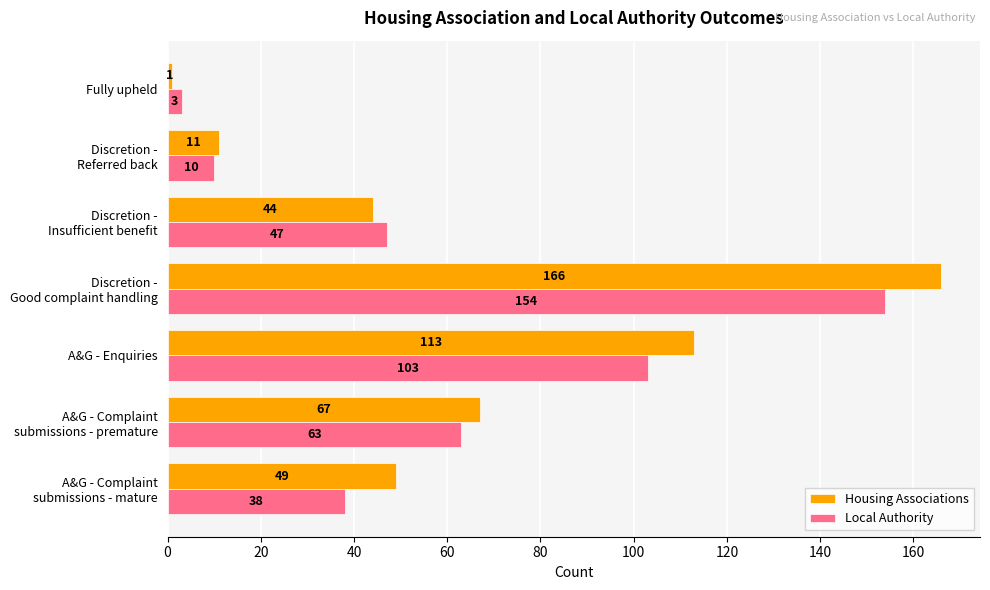

What is the approximate value of Local Authority at Fully upheld?

3